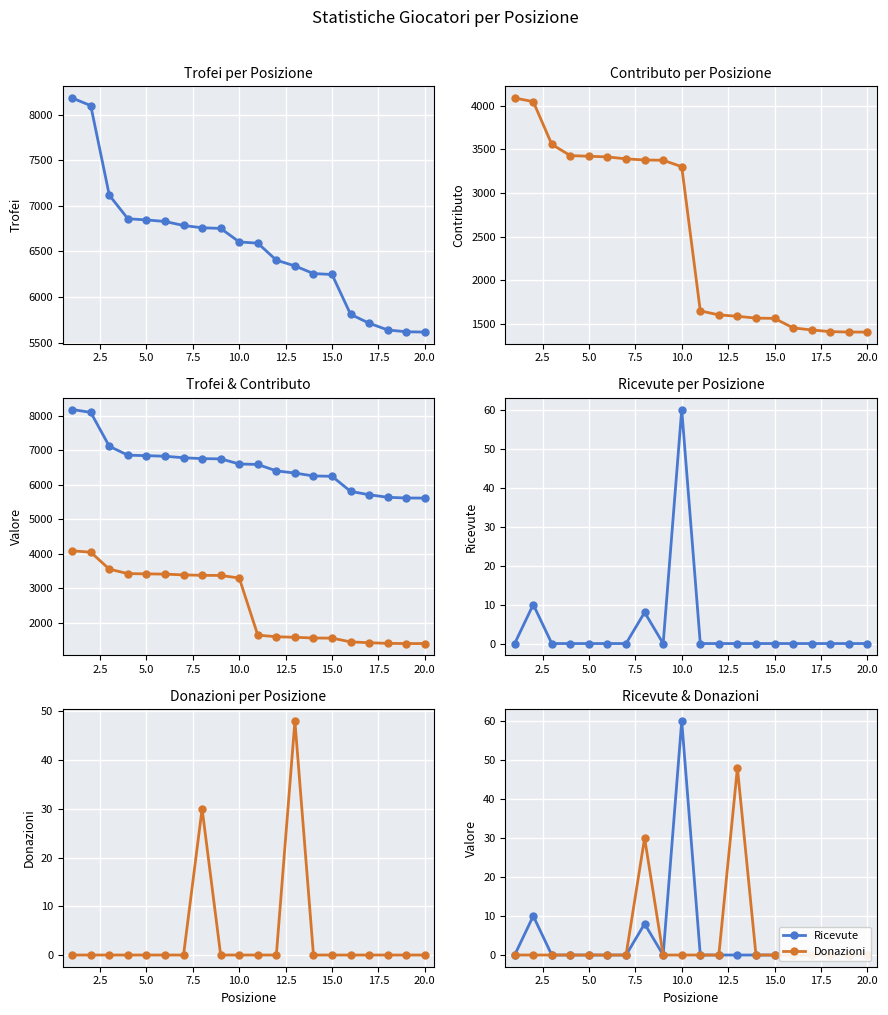

What is the average value of the Ricevute series?

4